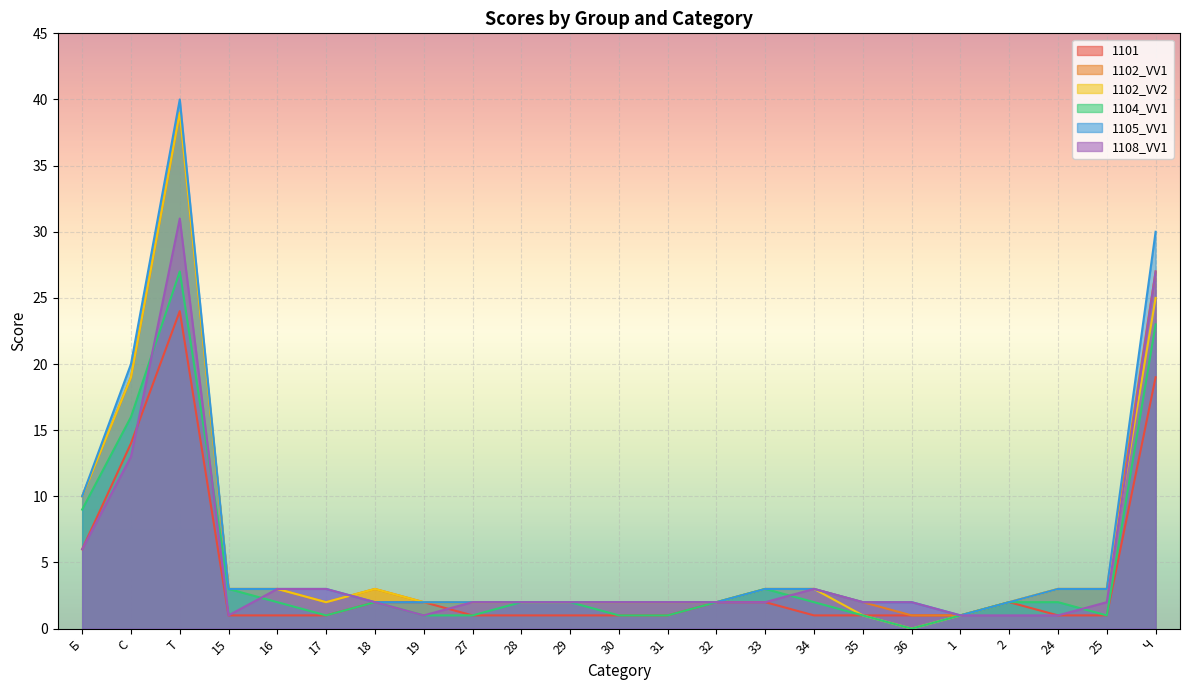

How many lines are shown in the chart?

6